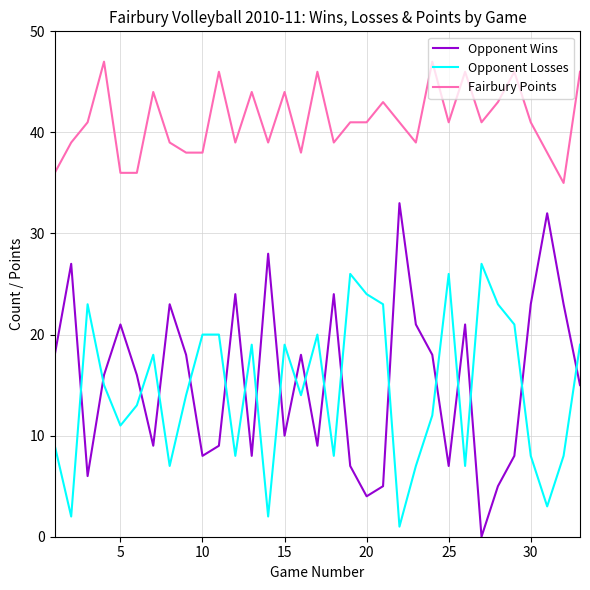

What is the maximum value for Opponent Losses?

27